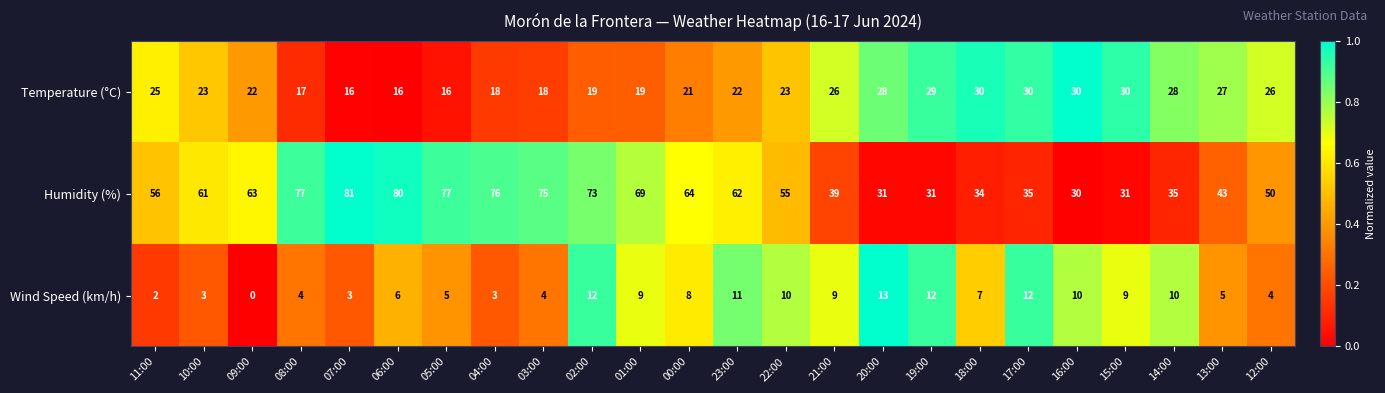

The Temperature (°C) series shows 16 at 07:00. True or false?

True